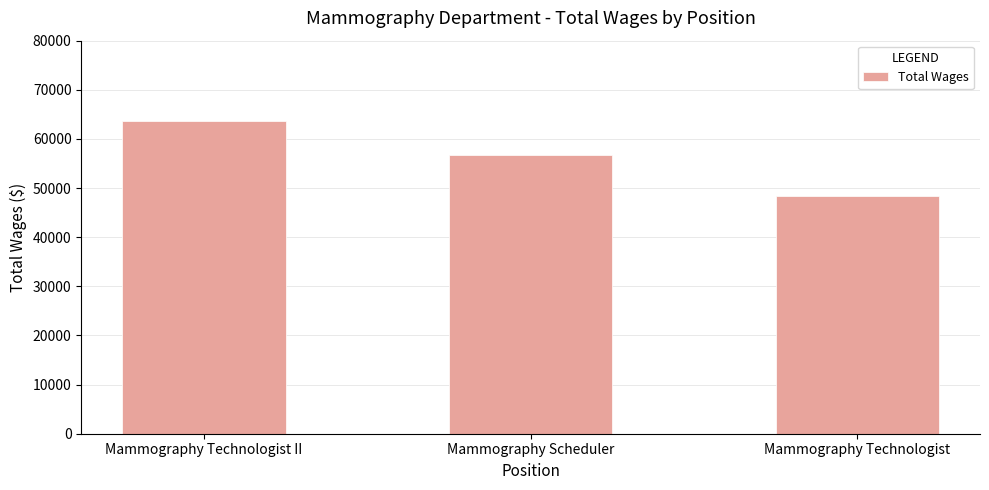

Which has a higher value, Mammography Technologist II or Mammography Scheduler?

Mammography Technologist II